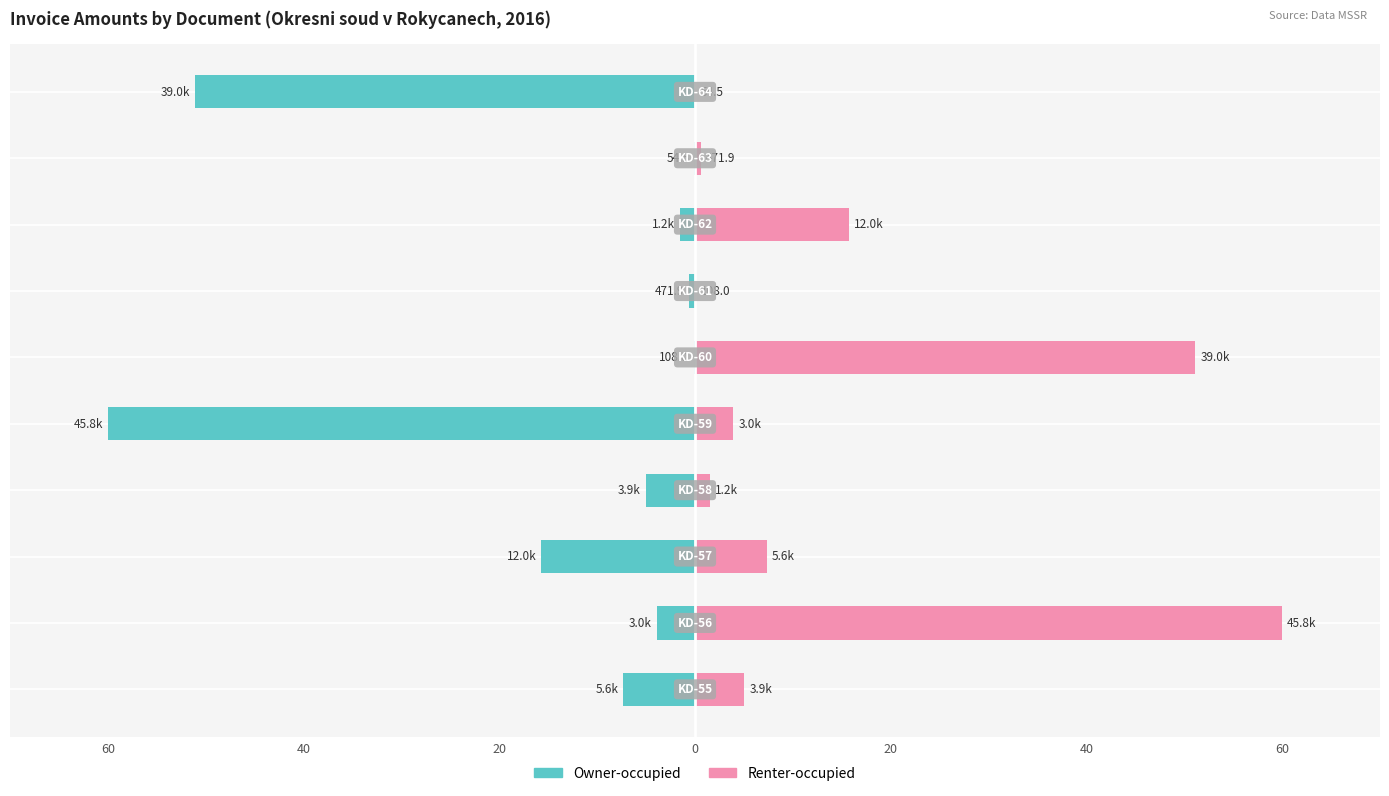

What is the difference between the second highest and second lowest values in the Renter-occupied series?

51.0